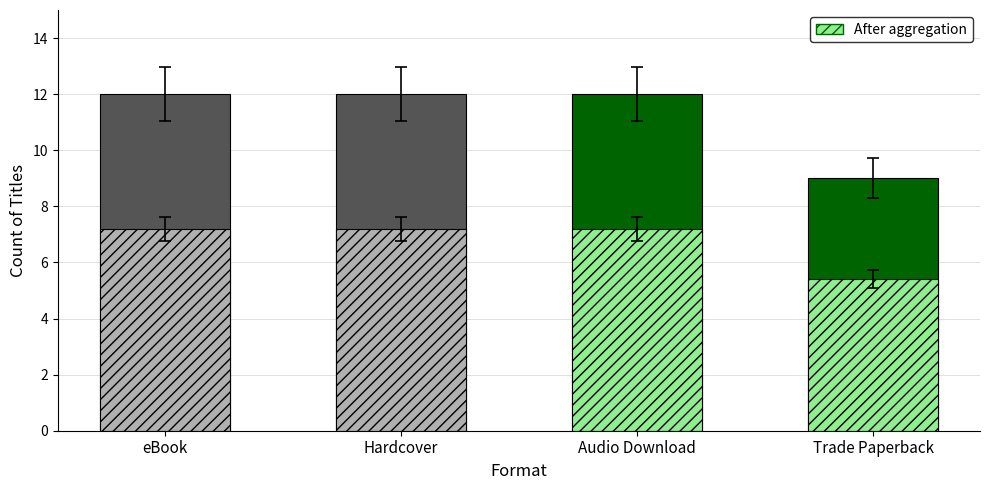

At which label does the data first exceed 7?

eBook